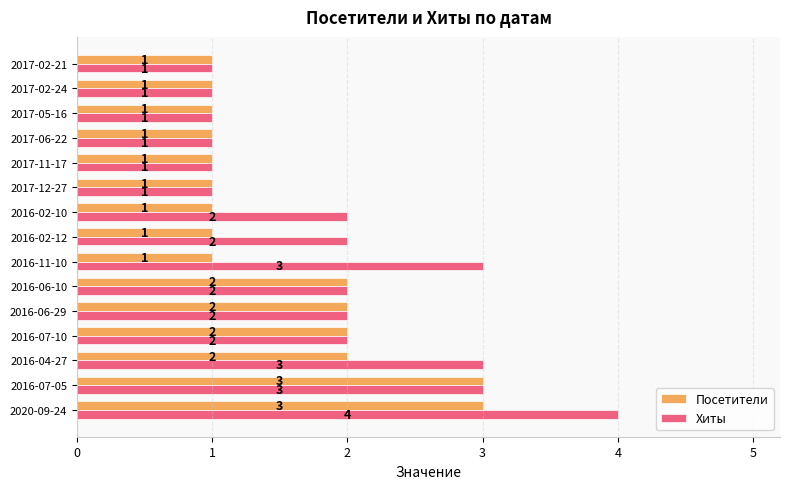

The Посетители series shows 1 at 2017-02-24. True or false?

True